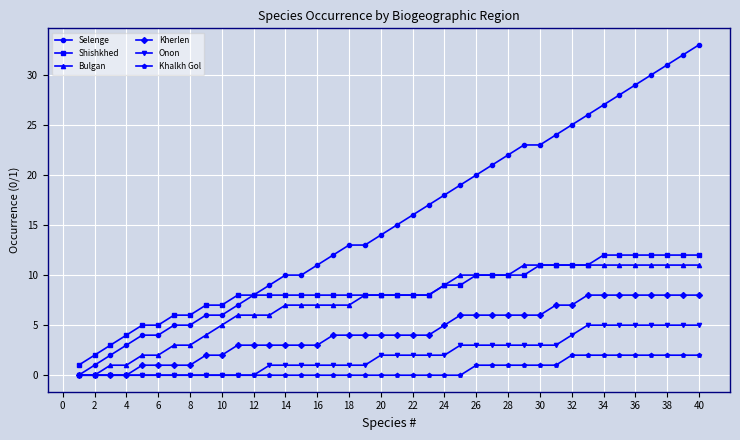

How many data points does each series have?

40